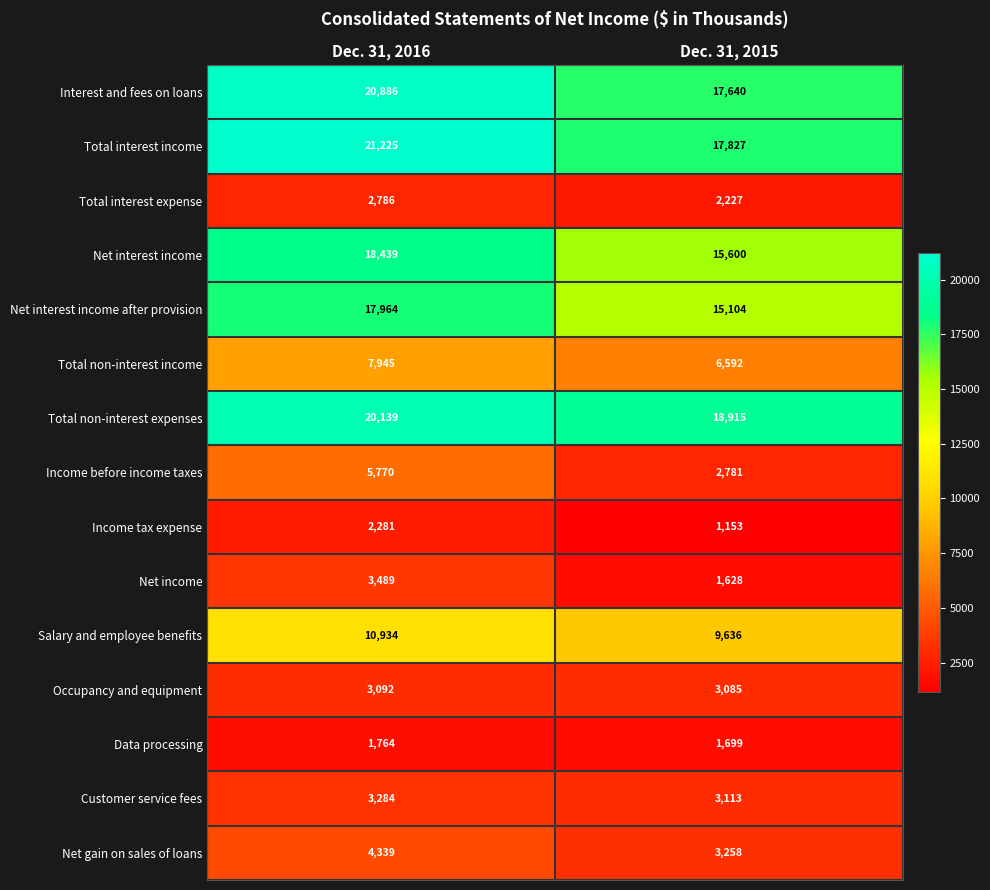

True or false: Net interest income has a value of 29690 at Dec. 31, 2016.

False